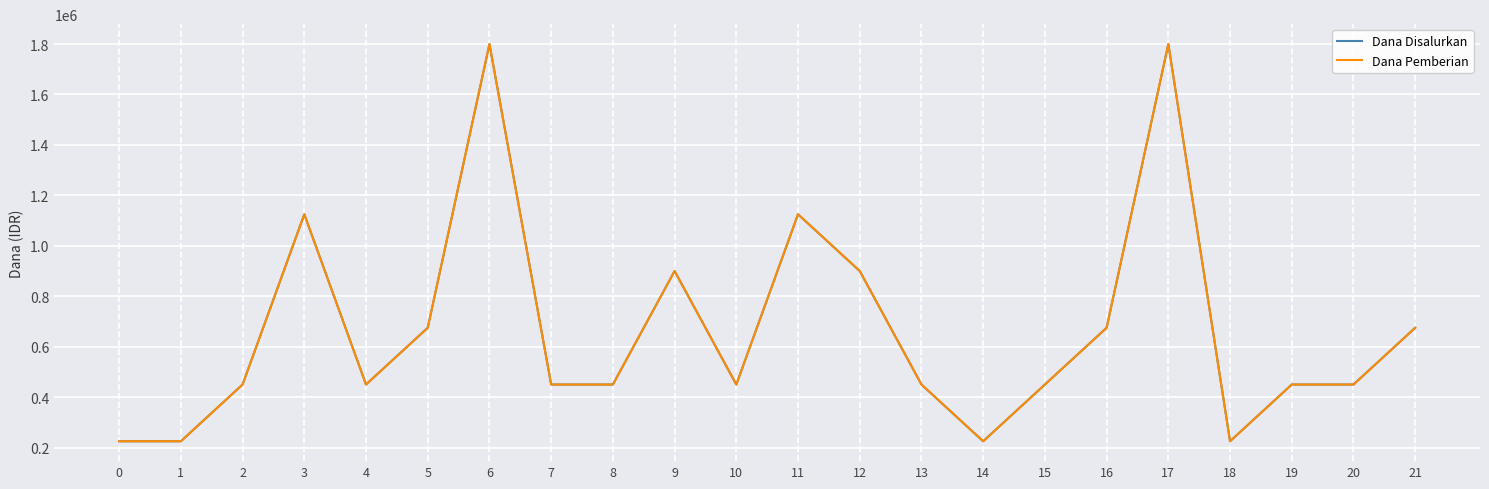

Which series changed the most between 2 and 4?

Dana Disalurkan